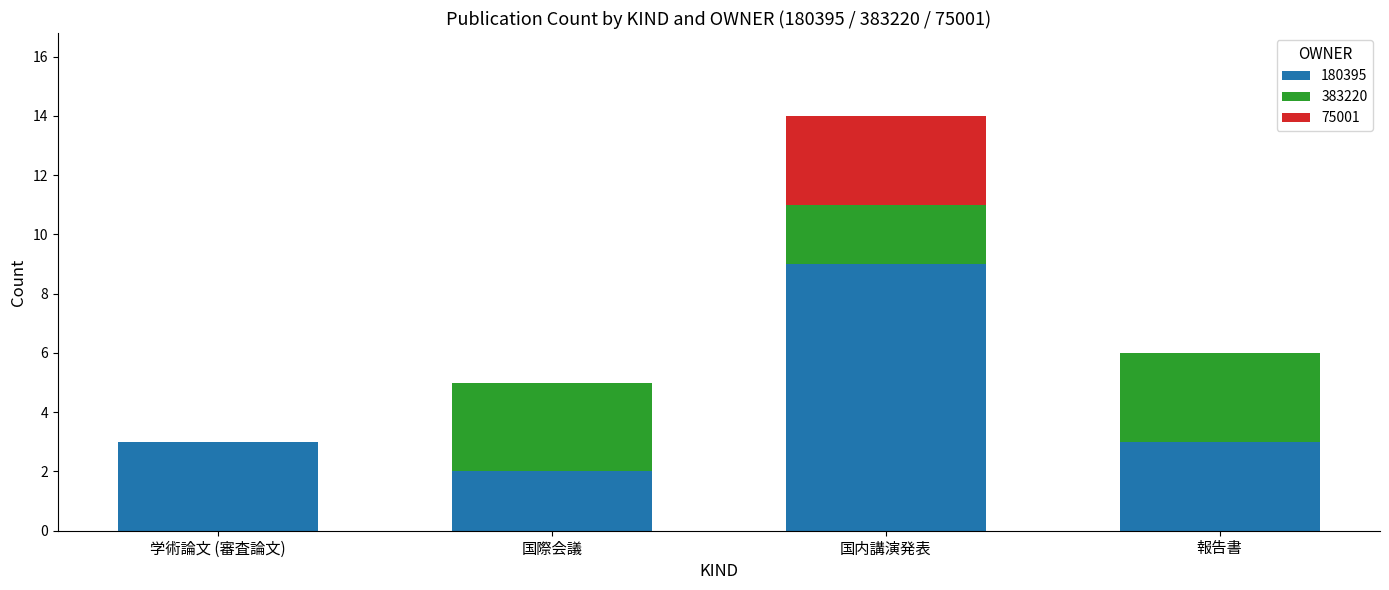

What is the total value across all series at 国内講演発表?

14